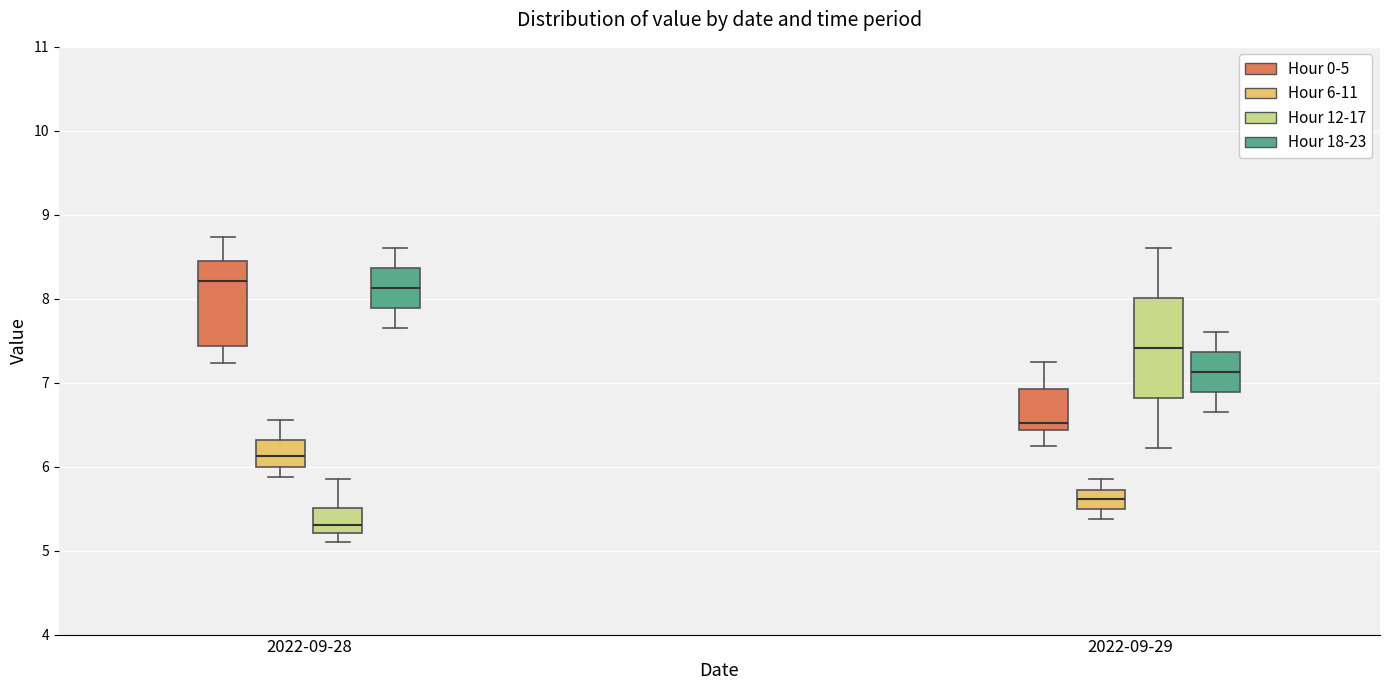

Reading left to right, transcribe this box plot: for each box, give where its median line is, the range the box spans, and where its two whiskers end, as read against the y-axis. The values are not printed on the chart, so give them approximately, as read against the axis.

2022-09-28 (Hour 0-5): median 8.2, box 7.4 to 8.5, whiskers 7.2 to 8.7
2022-09-28 (Hour 6-11): median 6.1, box 6.0 to 6.3, whiskers 5.9 to 6.6
2022-09-28 (Hour 12-17): median 5.3, box 5.2 to 5.5, whiskers 5.1 to 5.9
2022-09-28 (Hour 18-23): median 8.1, box 7.9 to 8.4, whiskers 7.7 to 8.6
2022-09-29 (Hour 0-5): median 6.5, box 6.4 to 6.9, whiskers 6.3 to 7.3
2022-09-29 (Hour 6-11): median 5.6, box 5.5 to 5.7, whiskers 5.4 to 5.9
2022-09-29 (Hour 12-17): median 7.4, box 6.8 to 8.0, whiskers 6.2 to 8.6
2022-09-29 (Hour 18-23): median 7.1, box 6.9 to 7.4, whiskers 6.7 to 7.6